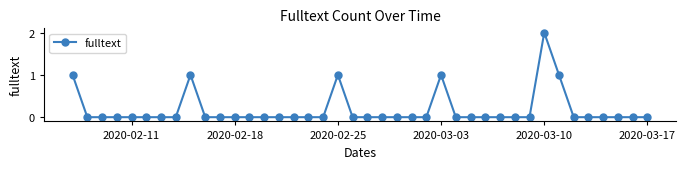

What is the difference between the second highest and minimum values?

1